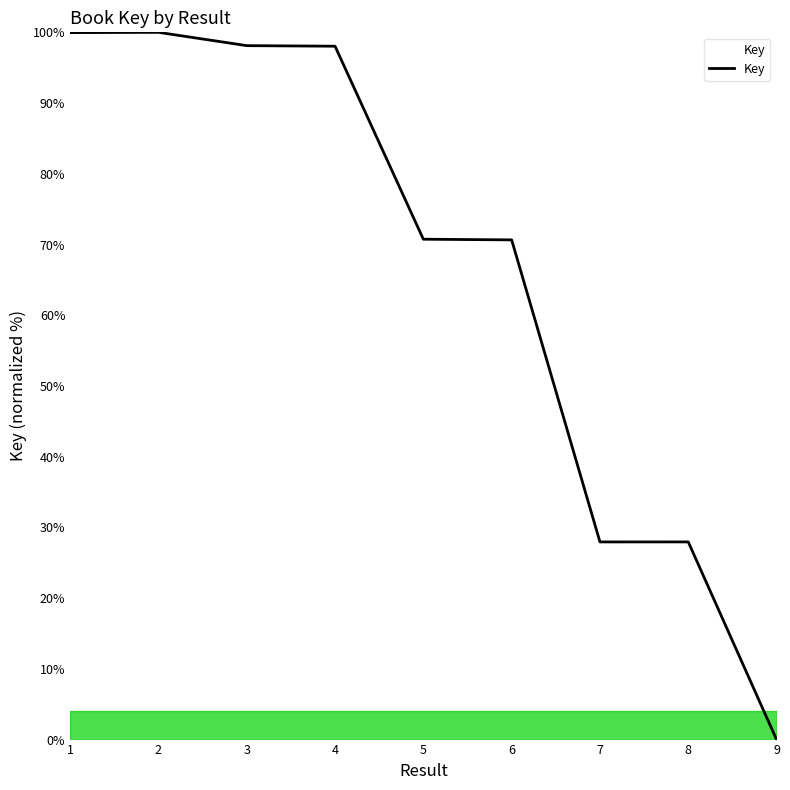

What is the ratio of the value at 3 to the value at 7?

3.5